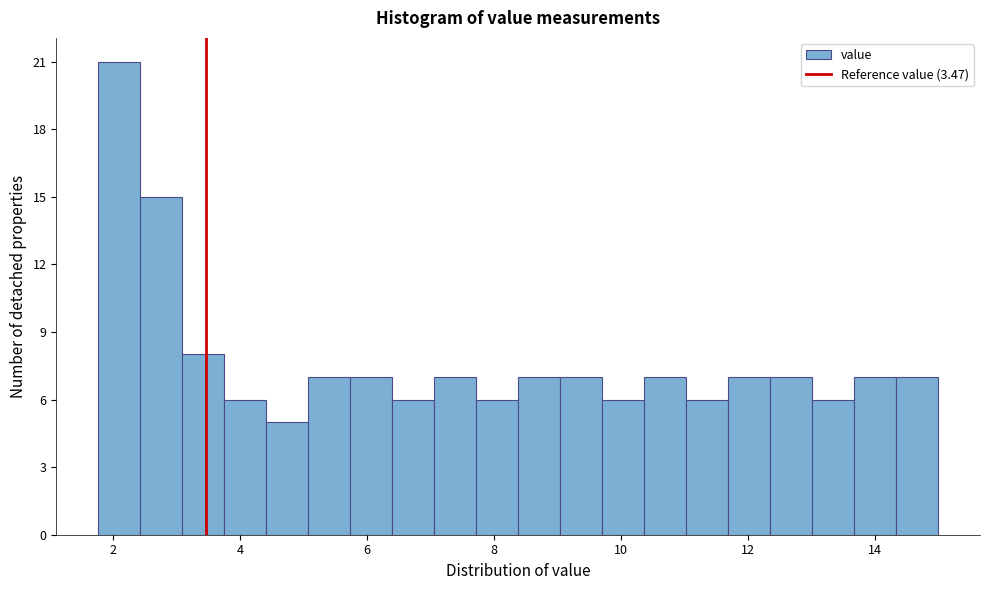

Read against the x-axis, roughly where is the centre of the tallest bar?

2.2